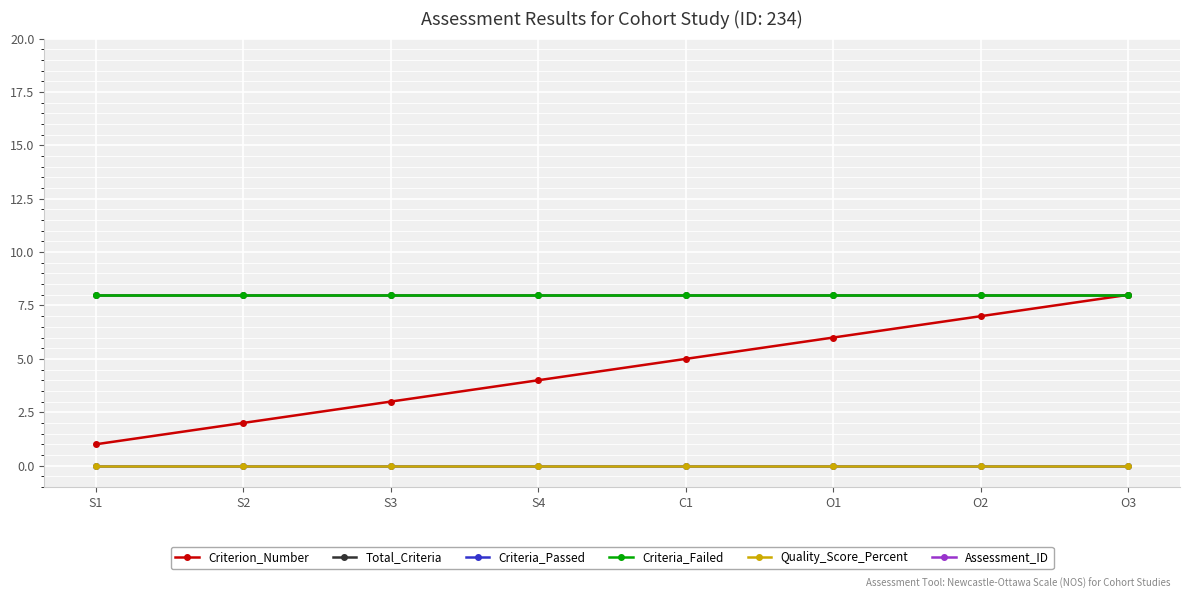

True or false: Assessment_ID and Criteria_Failed cross at least once.

False